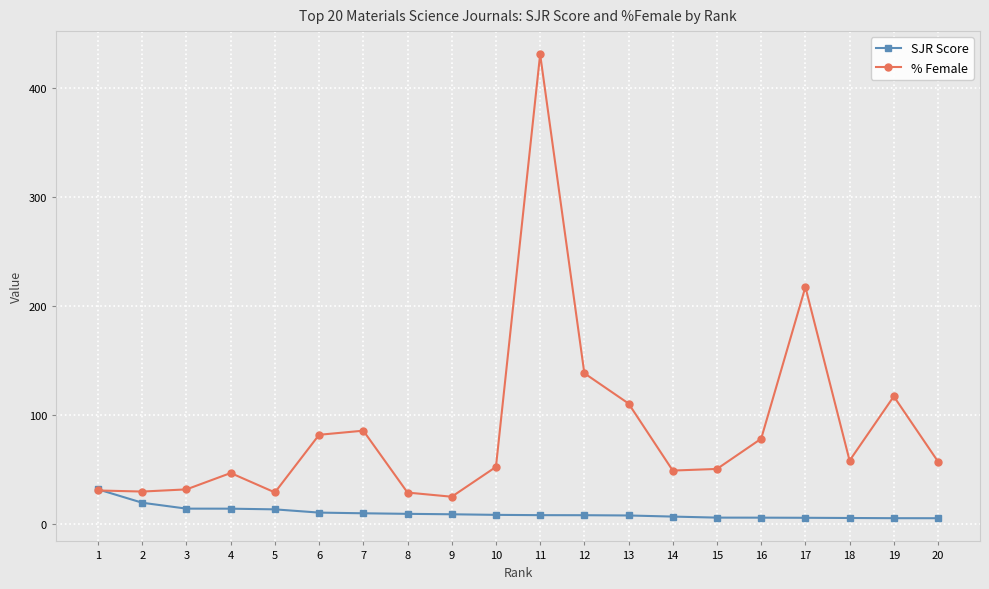

How many intersections are there between % Female and SJR Score?

1